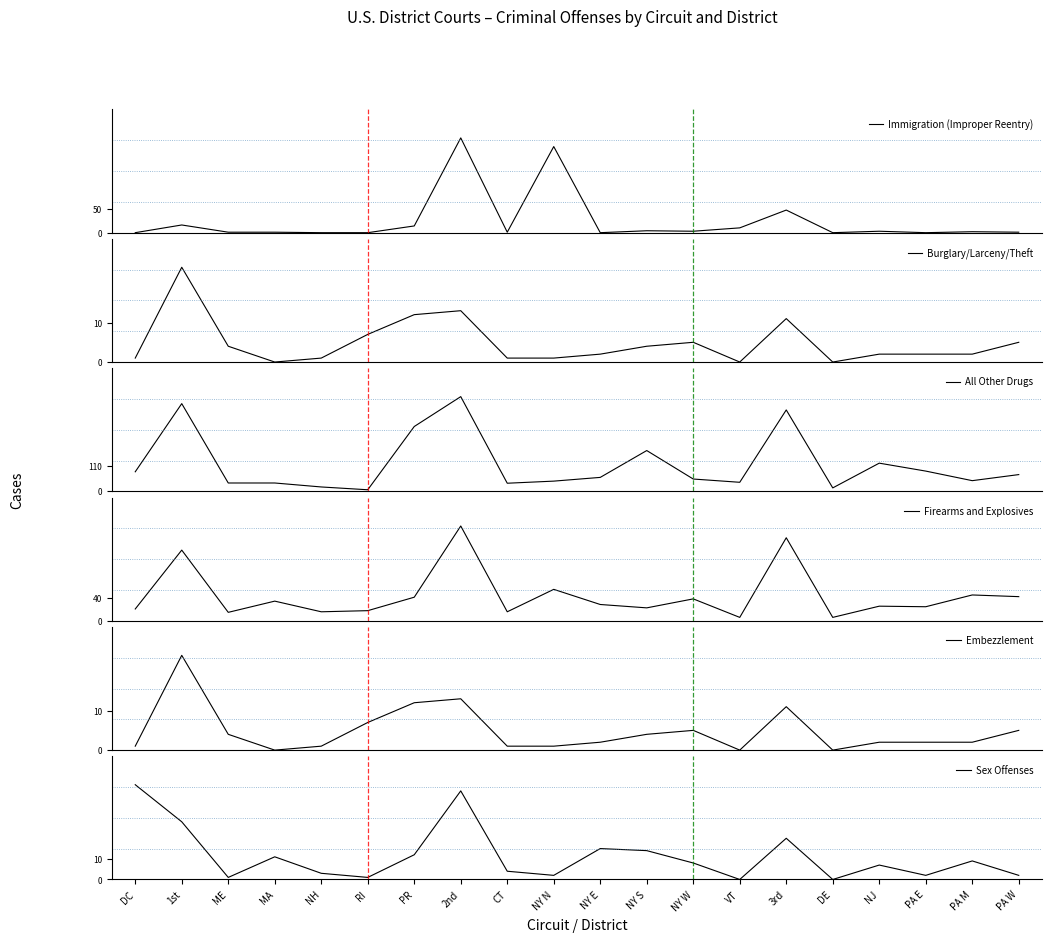

Does the chart display data point markers on the line(s)?

No